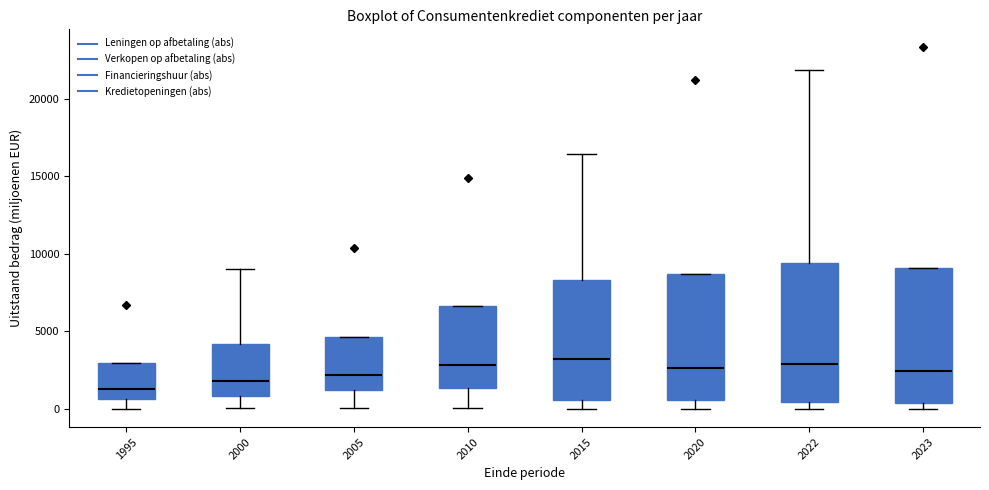

Where does the lower whisker of the box at x = 2020 end on the y-axis? The values are not printed on the chart, so give them approximately, as read against the axis.

0